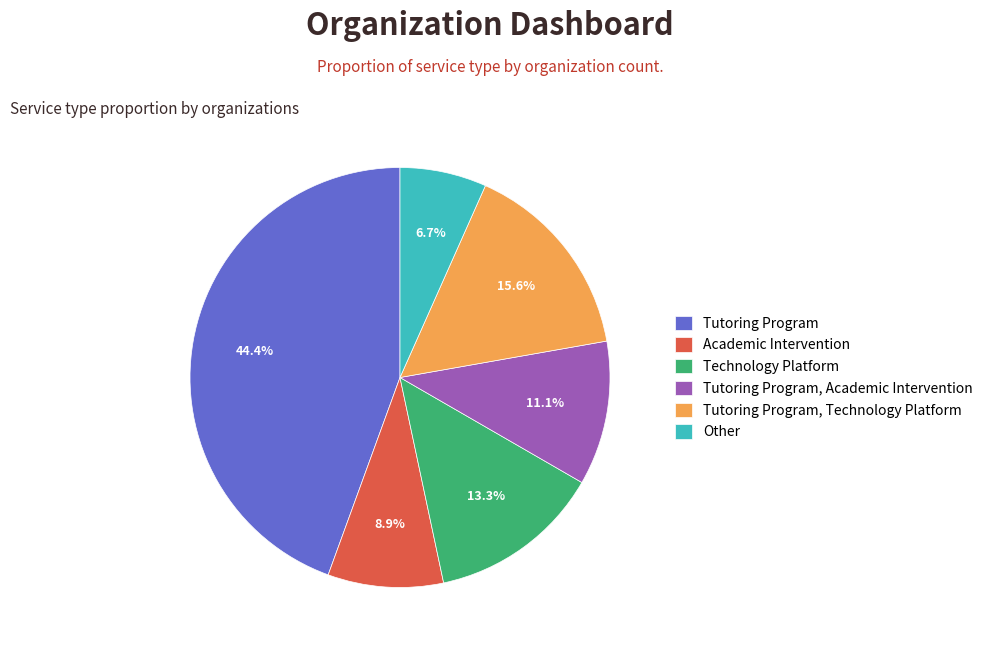

To the nearest percent, what percentage of the pie is Technology Platform?

13%